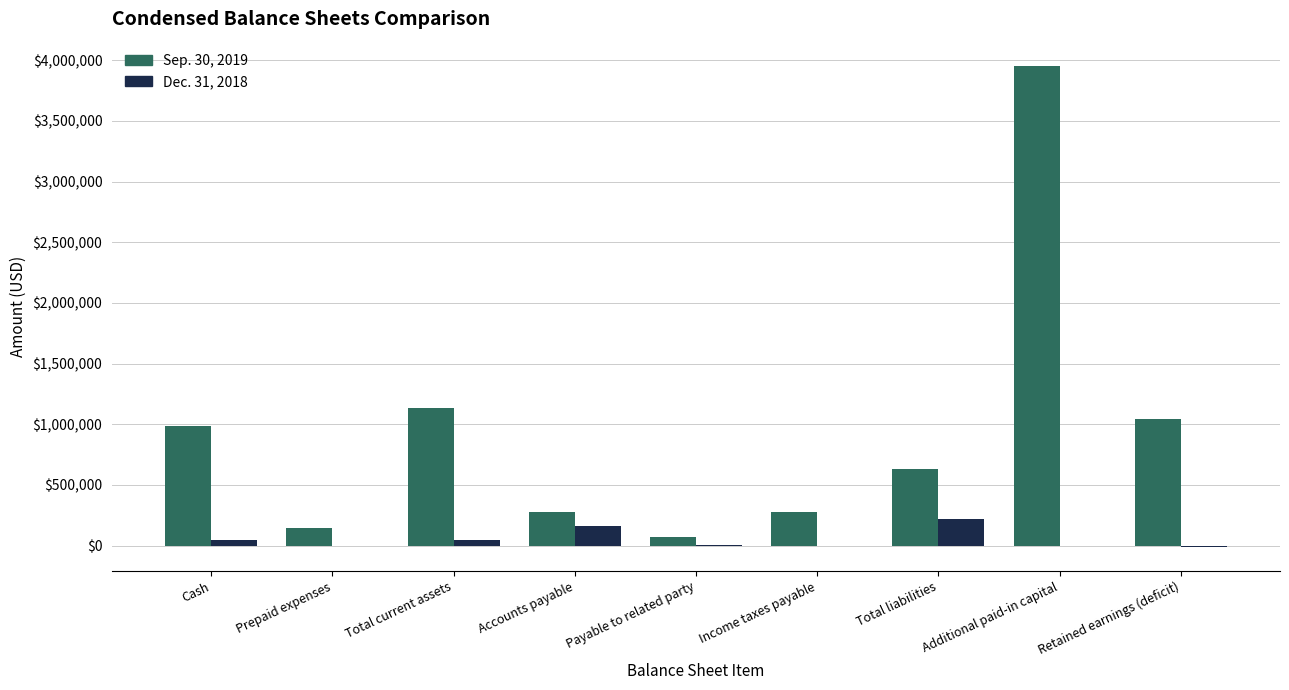

At which category does the chart reach its peak across all series?

Additional paid-in capital